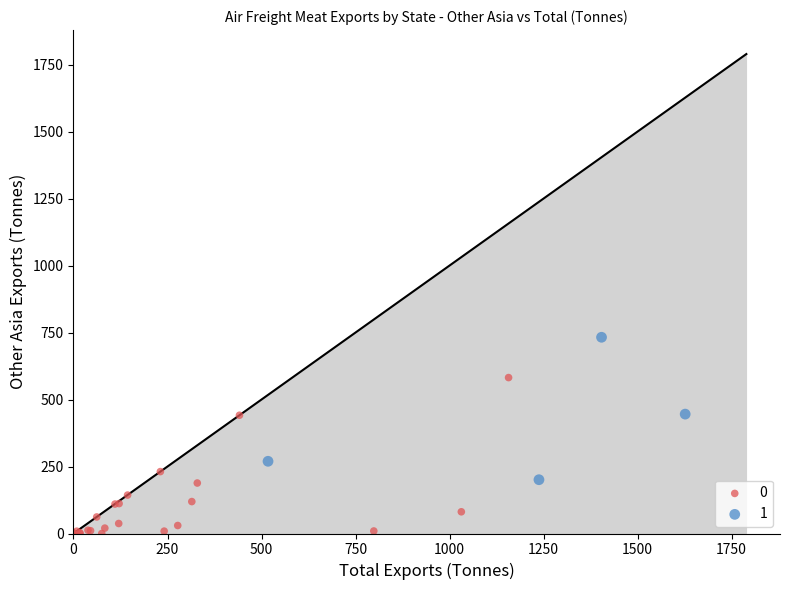

What are all the series names shown in the legend?

0, 1